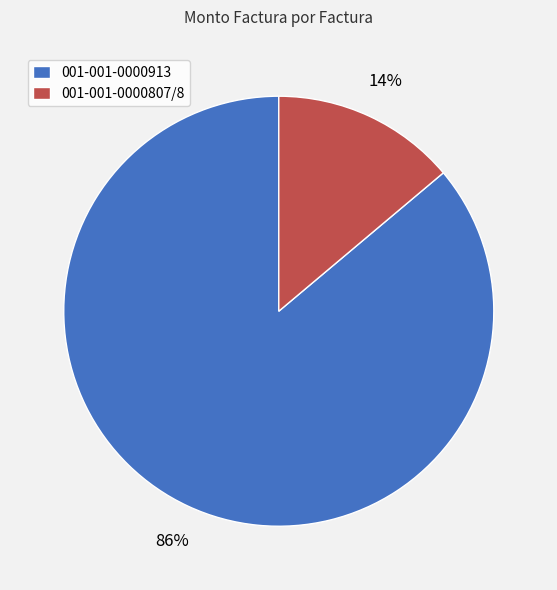

To the nearest percent, what percentage of the pie is 001-001-0000807/8?

14%